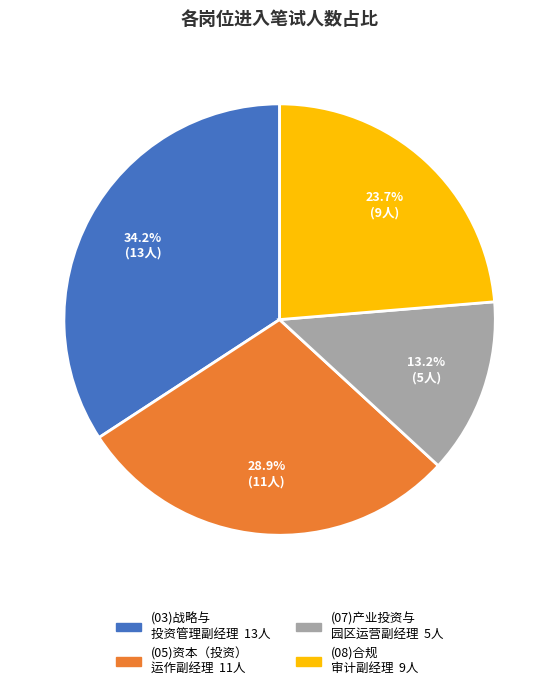

Does any single category account for the majority?

No